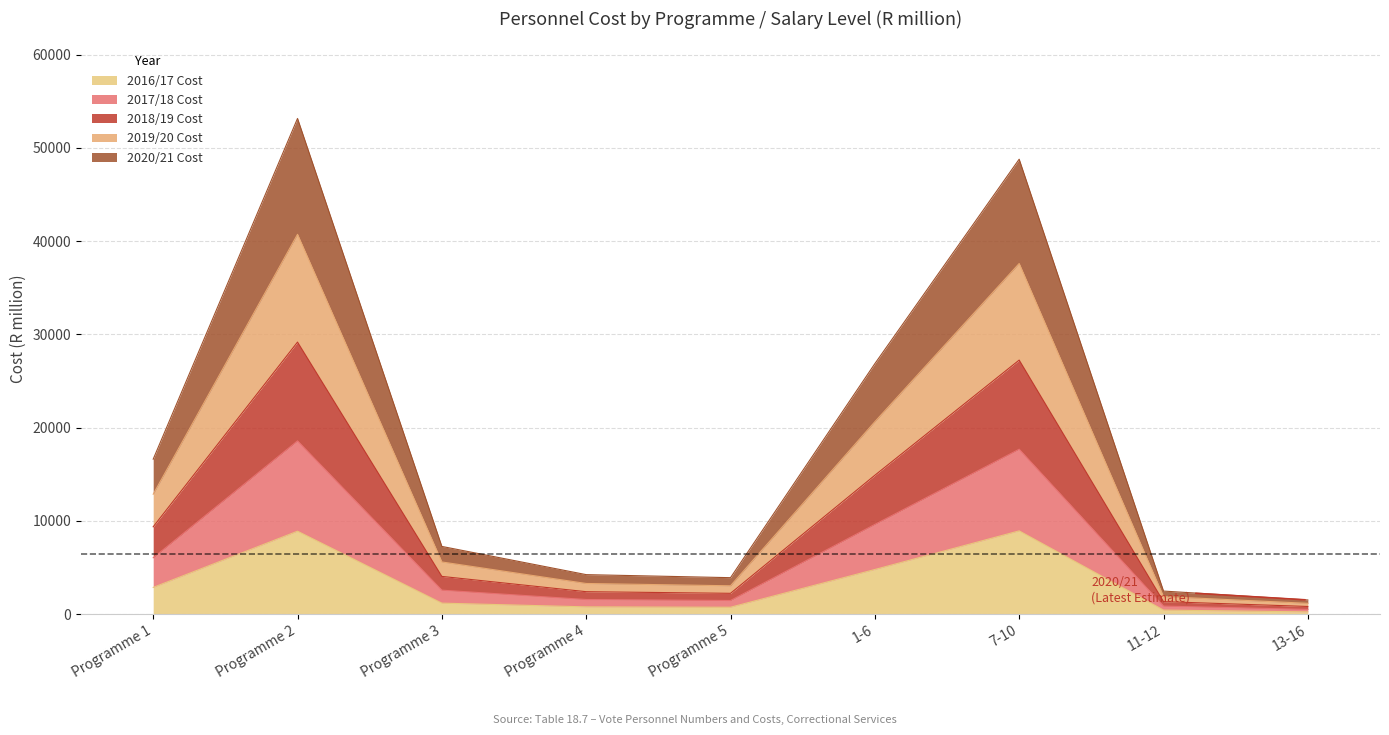

What is the label of the 2nd point from the right?

11-12